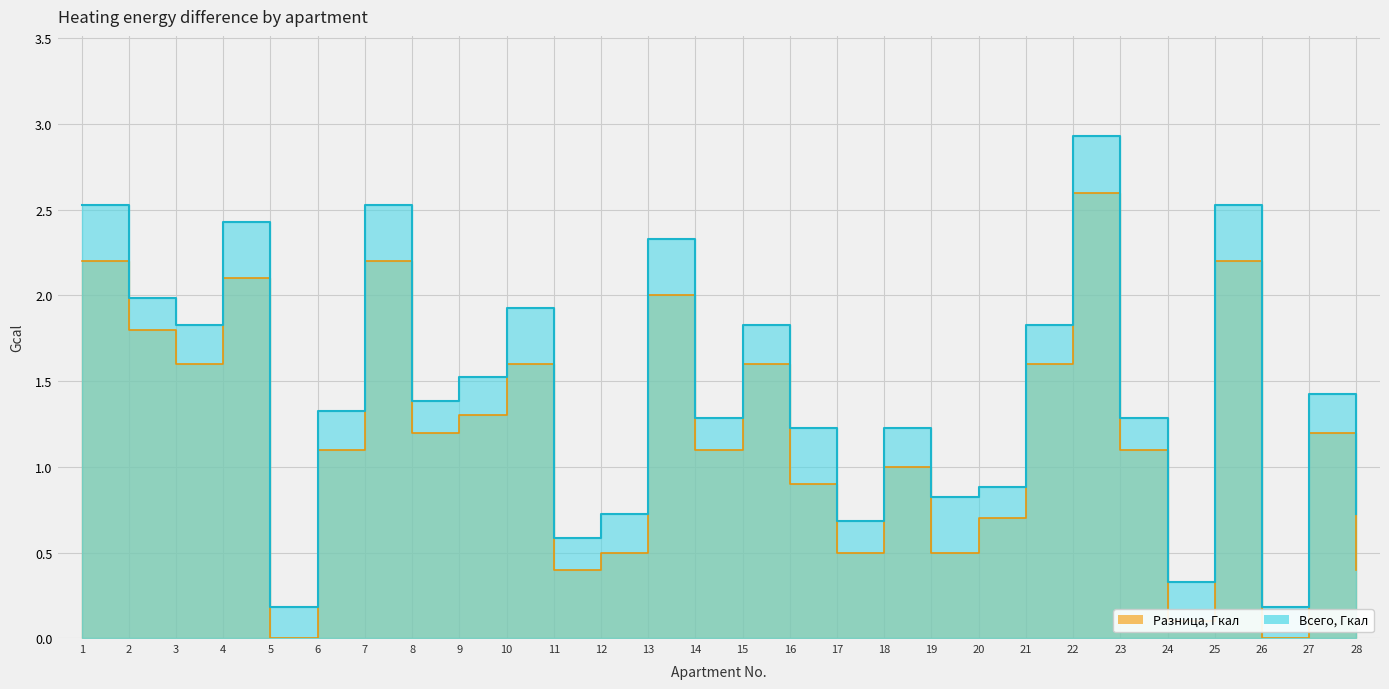

What value does the Used heap series have at 23?

1.3